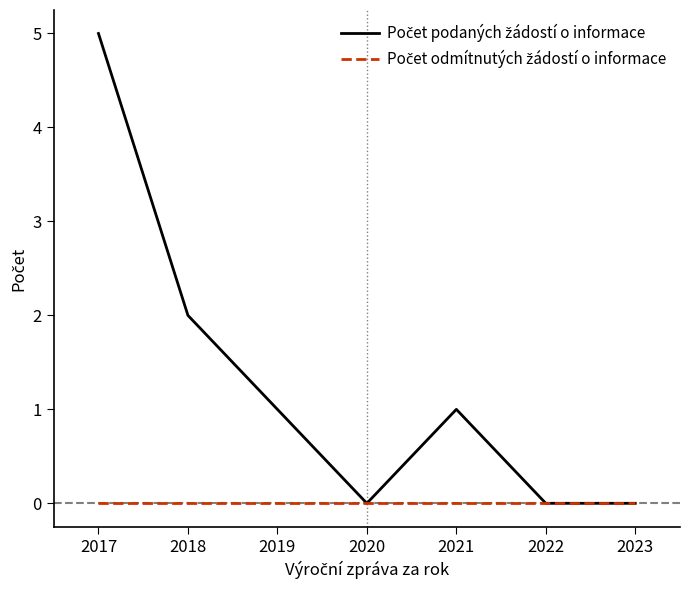

At which category is the sum across all series the highest?

2017